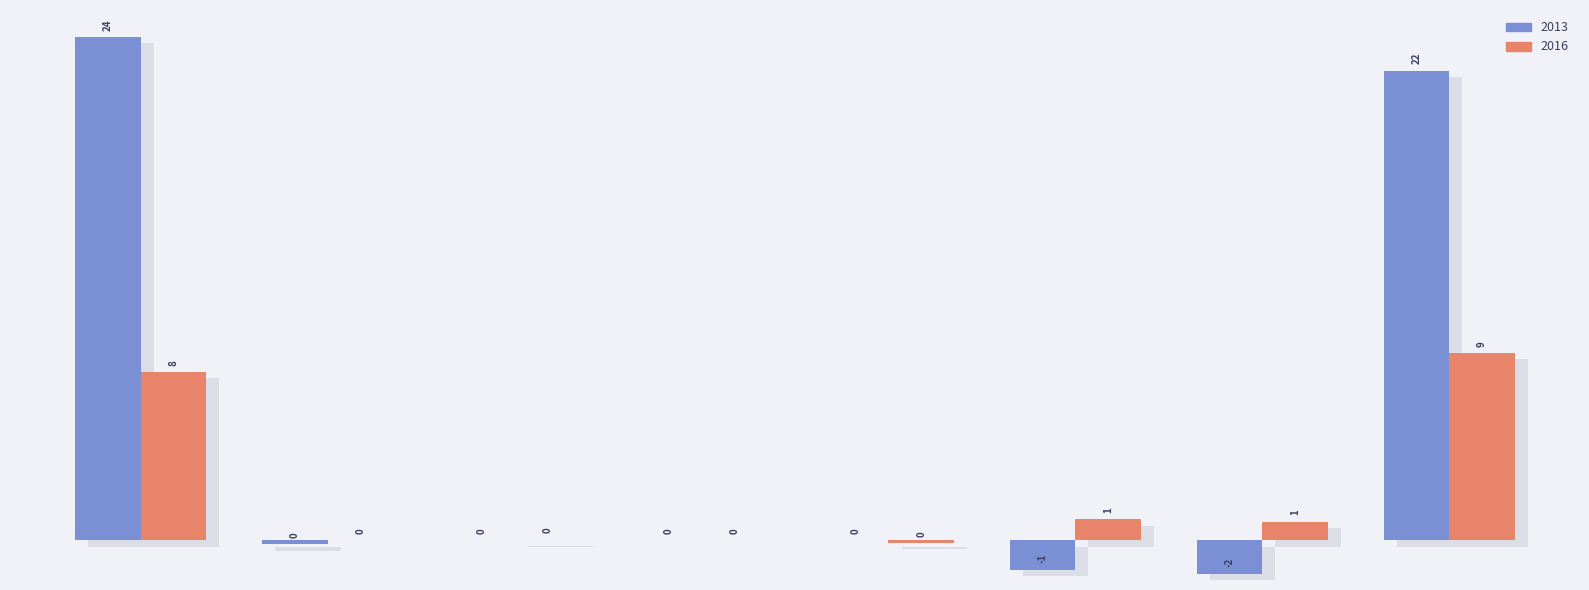

Which series has the widest spread of values?

2013